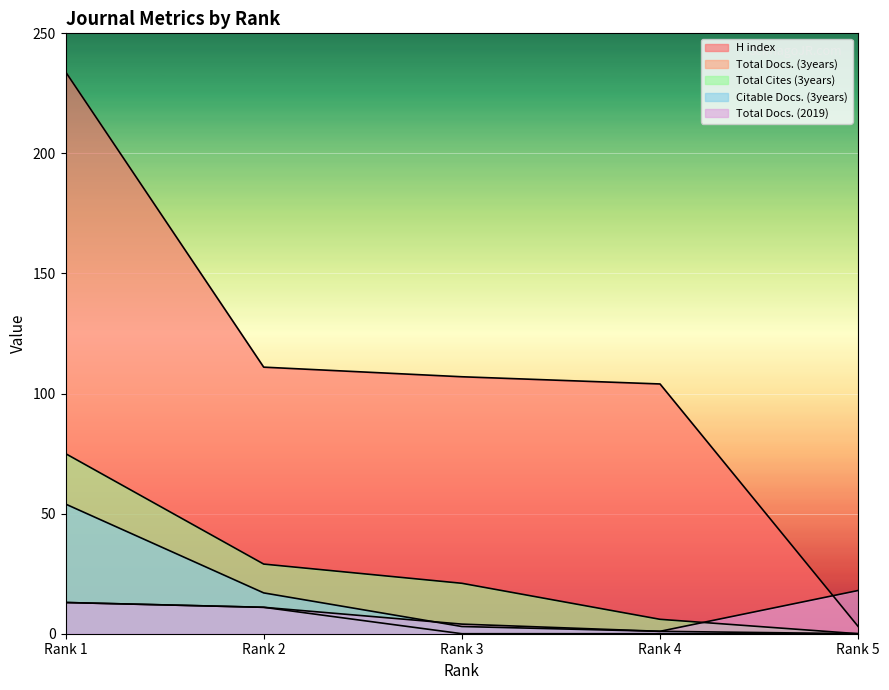

At which label is Total Docs. (3years) closest to 6?

Rank 2